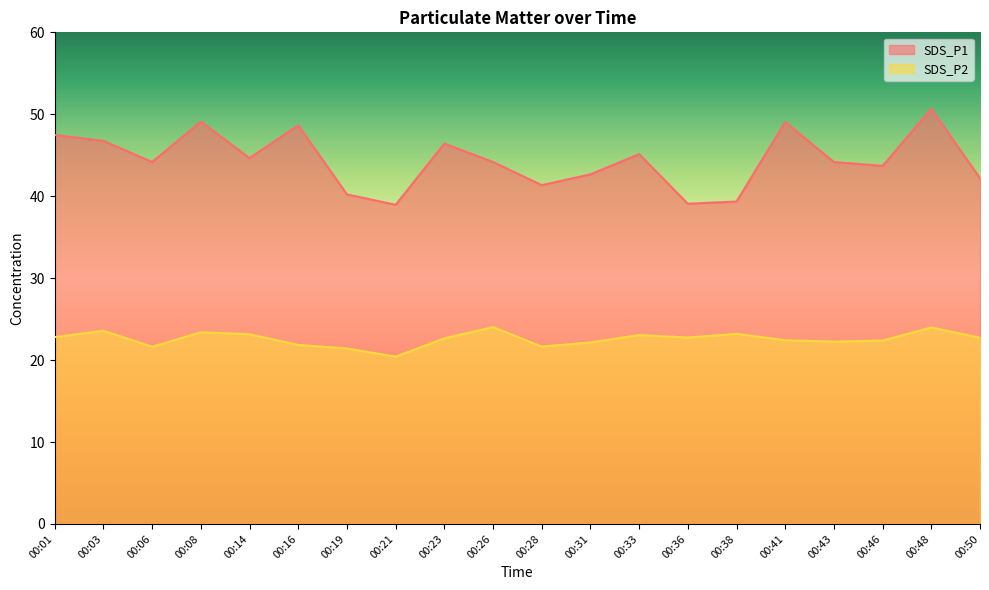

What is the maximum value shown in the chart?

50.7